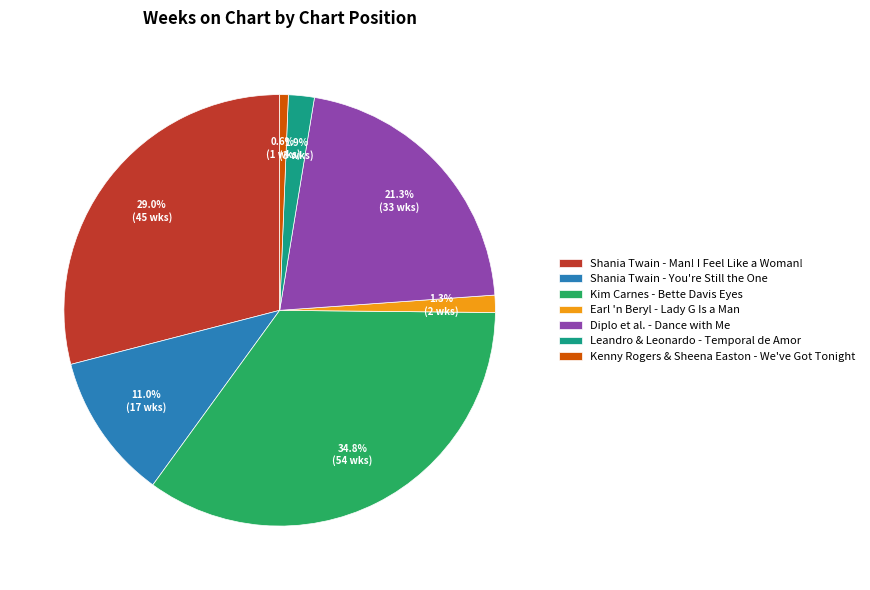

What is the total percentage of Kenny Rogers & Sheena Easton - We've Got Tonight and Diplo et al. - Dance with Me?

21.9%